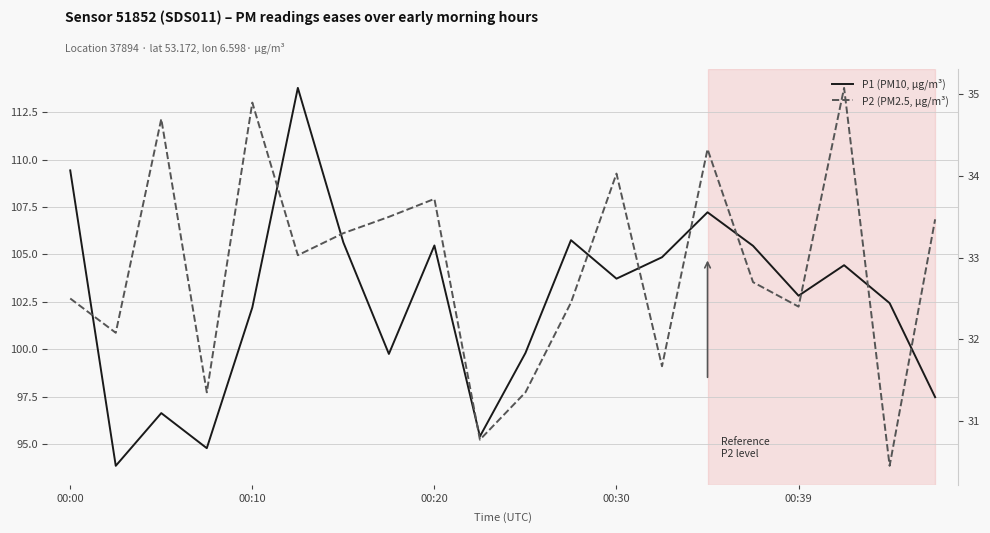

What is the difference between the maximum and minimum values in the P1 (PM10, µg/m³) series?

19.9